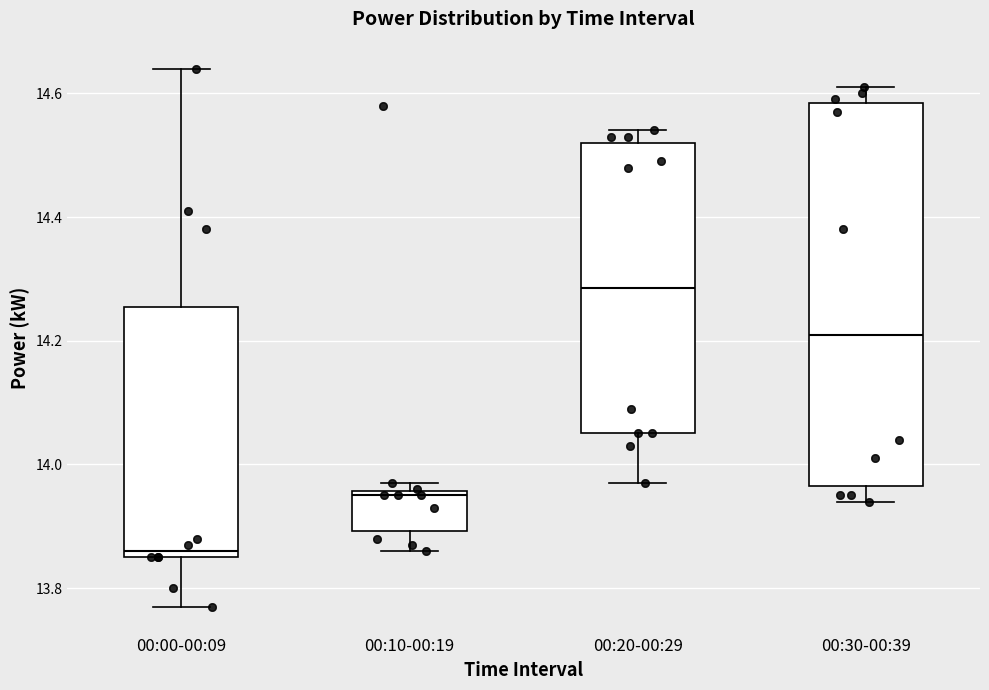

Which box is the tallest, from its lower edge to its upper edge?

00:30-00:39